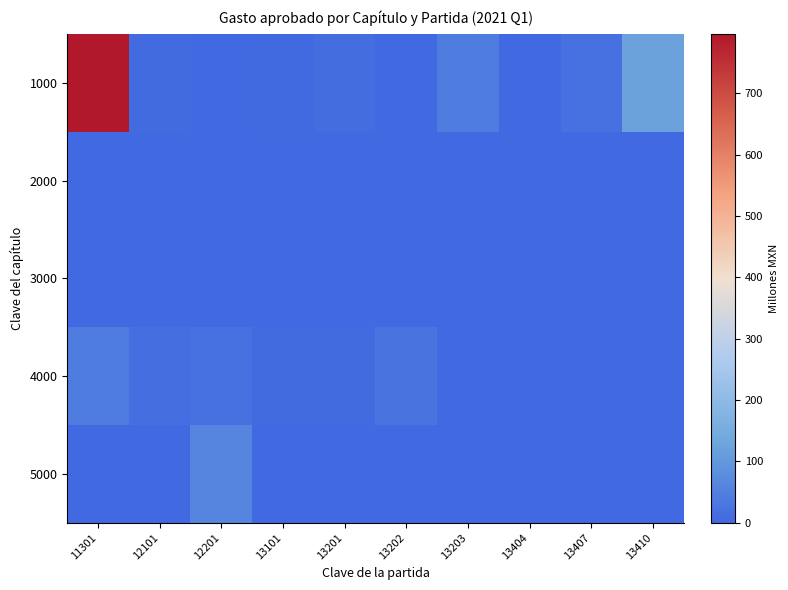

What is the total value across all series at 13201?

21.6